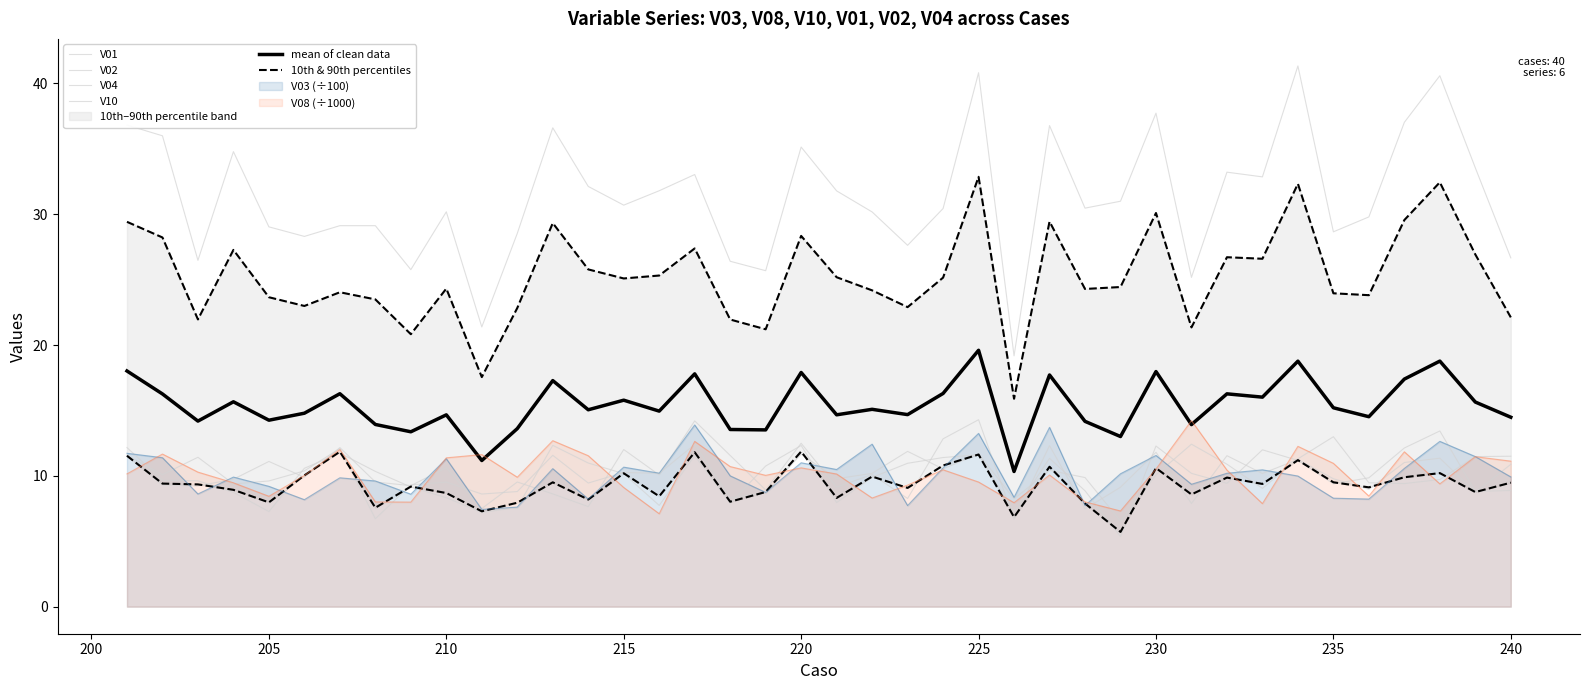

What is the value of the V04 point at the 38th from the left?

11.3